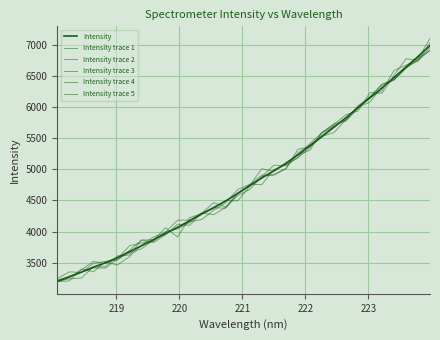

How many interior local valleys does the Intensity trace 2 series have?

3